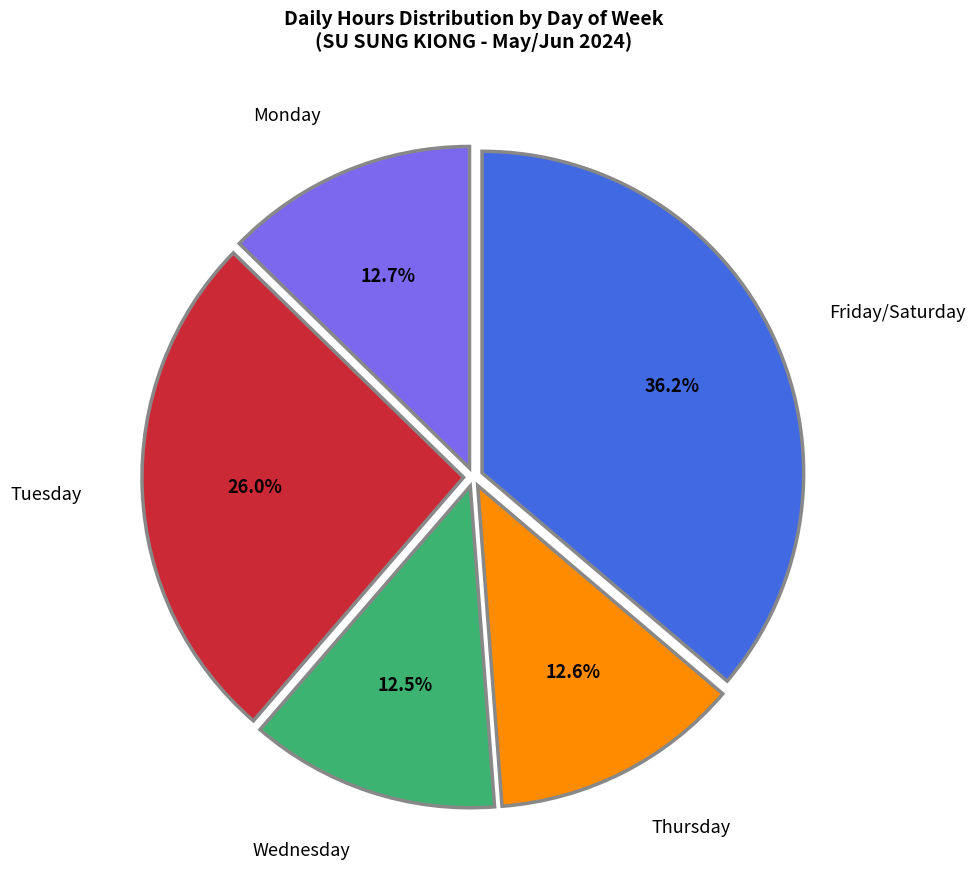

Is Thursday the majority of the pie?

No